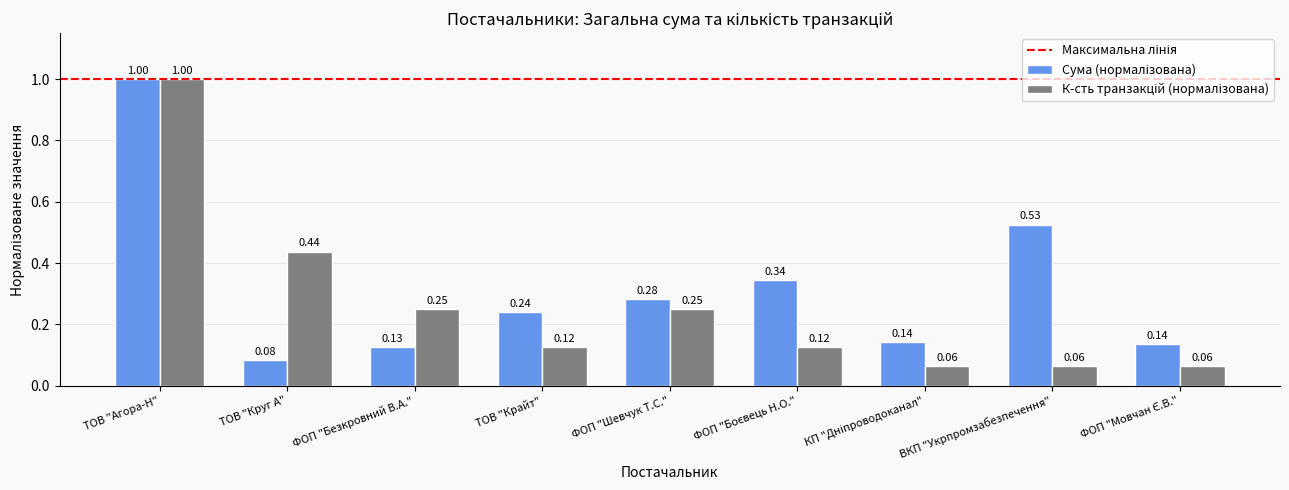

At how many categories does at least one series exceed 0?

9